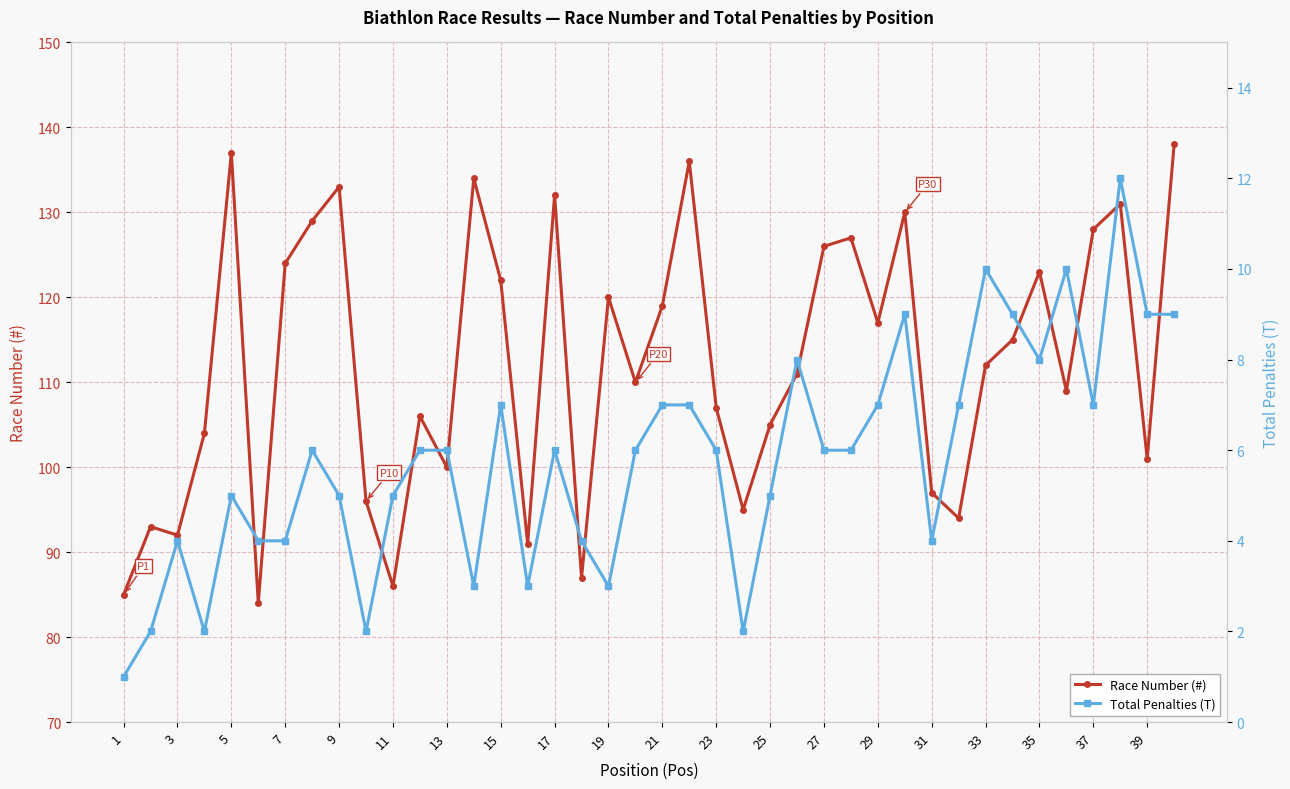

How many lines are shown in the chart?

2